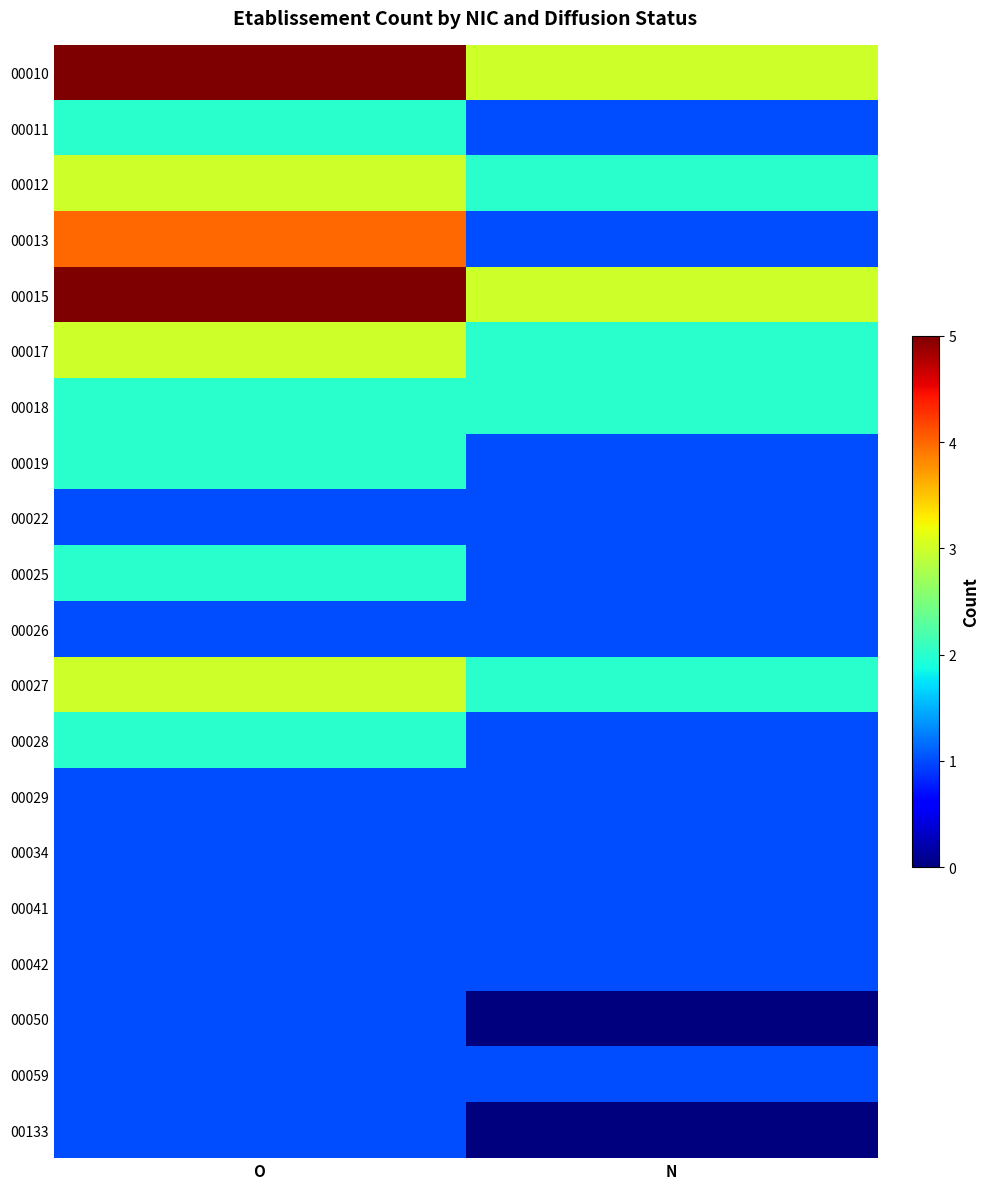

List the series in order of their peak value, highest first.

00010, 00015, 00013, 00012, 00017, 00027, 00011, 00018, 00019, 00025, 00028, 00022, 00026, 00029, 00034, 00041, 00042, 00050, 00059, 00133